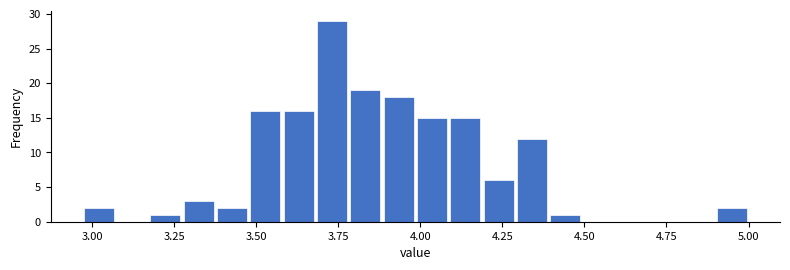

Around what value on the x-axis is the tallest bar? Give the approximate position of its centre, as read against the axis.

3.75